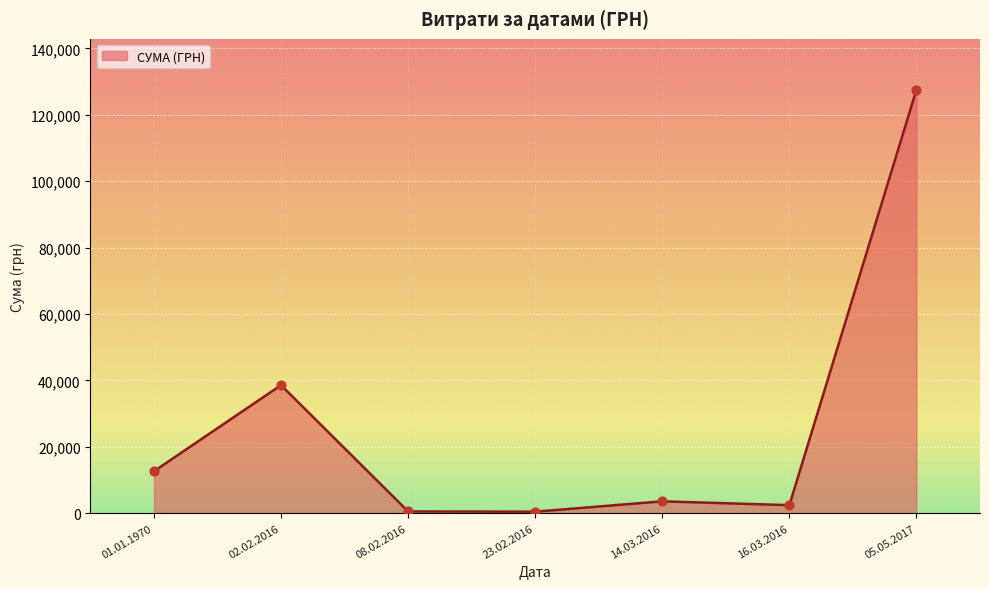

Which has a higher value, 14.03.2016 or 01.01.1970?

01.01.1970